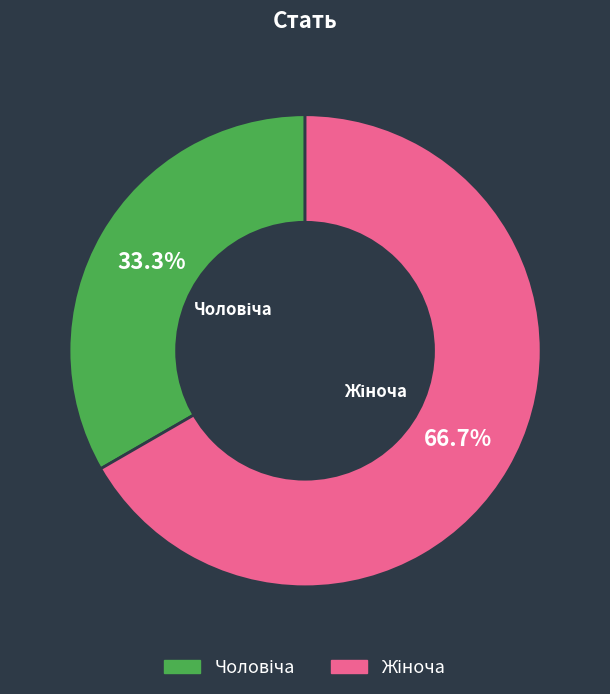

Is there any slice that represents more than half of the pie?

Yes